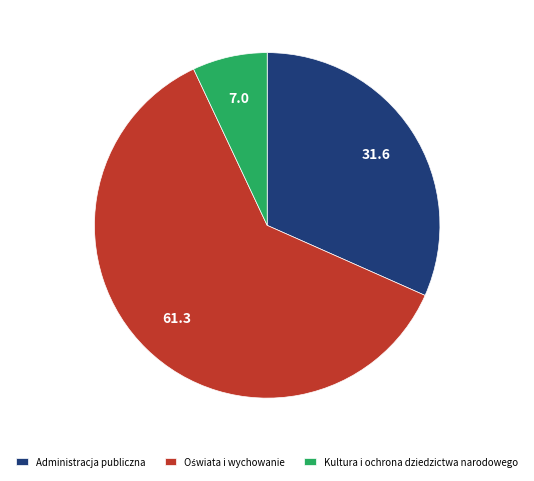

What is the smallest slice in the pie chart?

Kultura i ochrona dziedzictwa narodowego